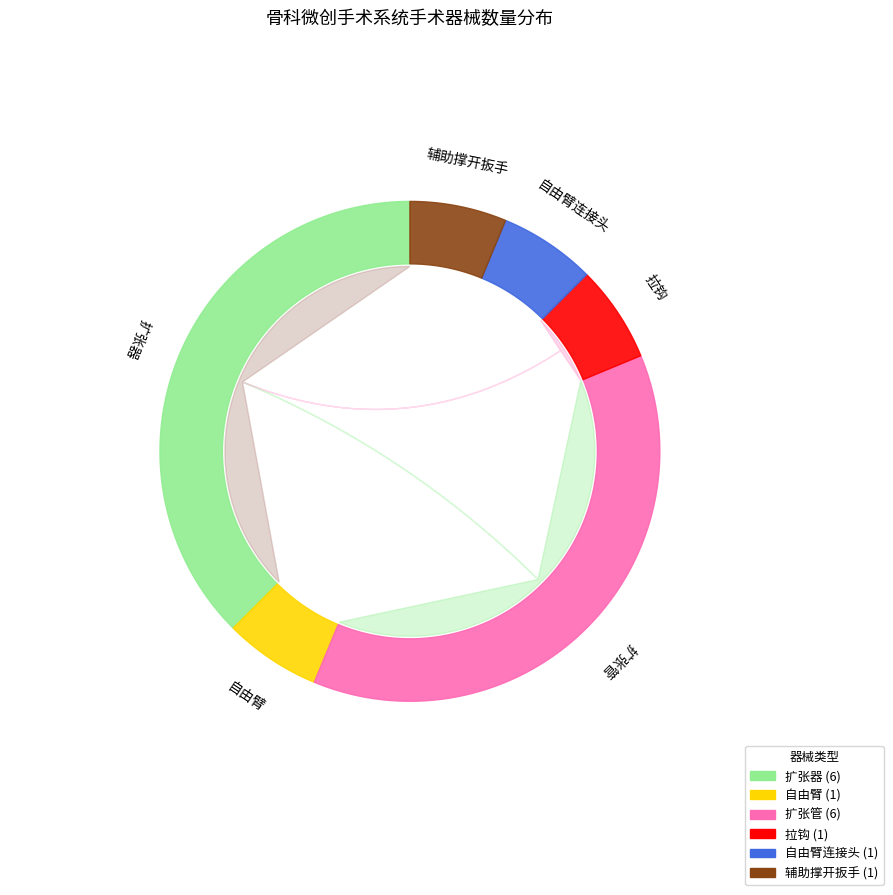

Rank the categories by value from lowest to highest.

自由臂, 拉钩, 自由臂连接头, 辅助撑开扳手, 扩张器, 扩张管